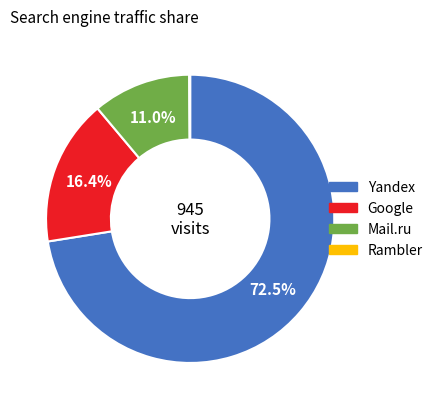

Does any single category account for the majority?

Yes